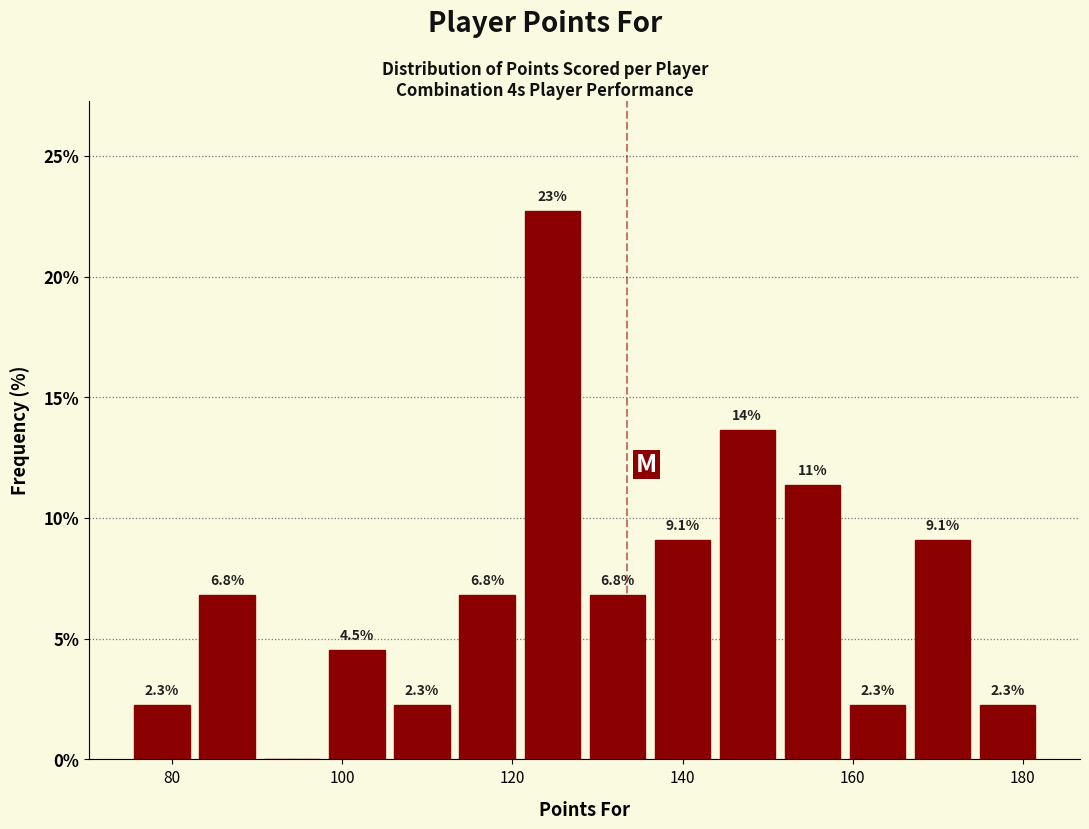

Around what value on the x-axis is the tallest bar? Give the approximate position of its centre, as read against the axis.

124